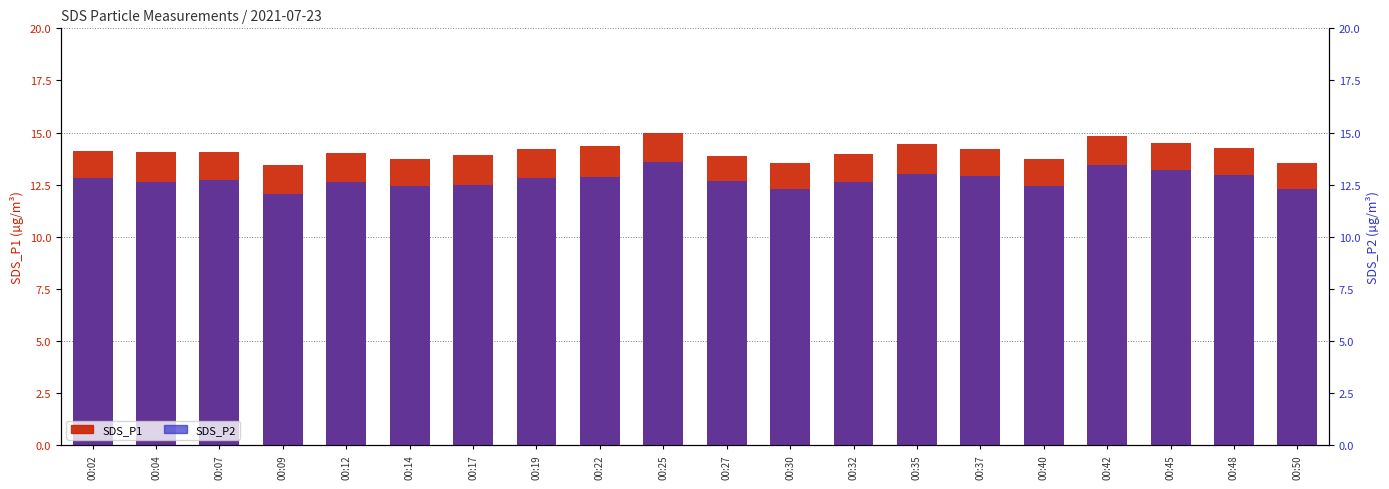

At 00:32, list the series in order from largest to smallest.

SDS_P1, SDS_P2